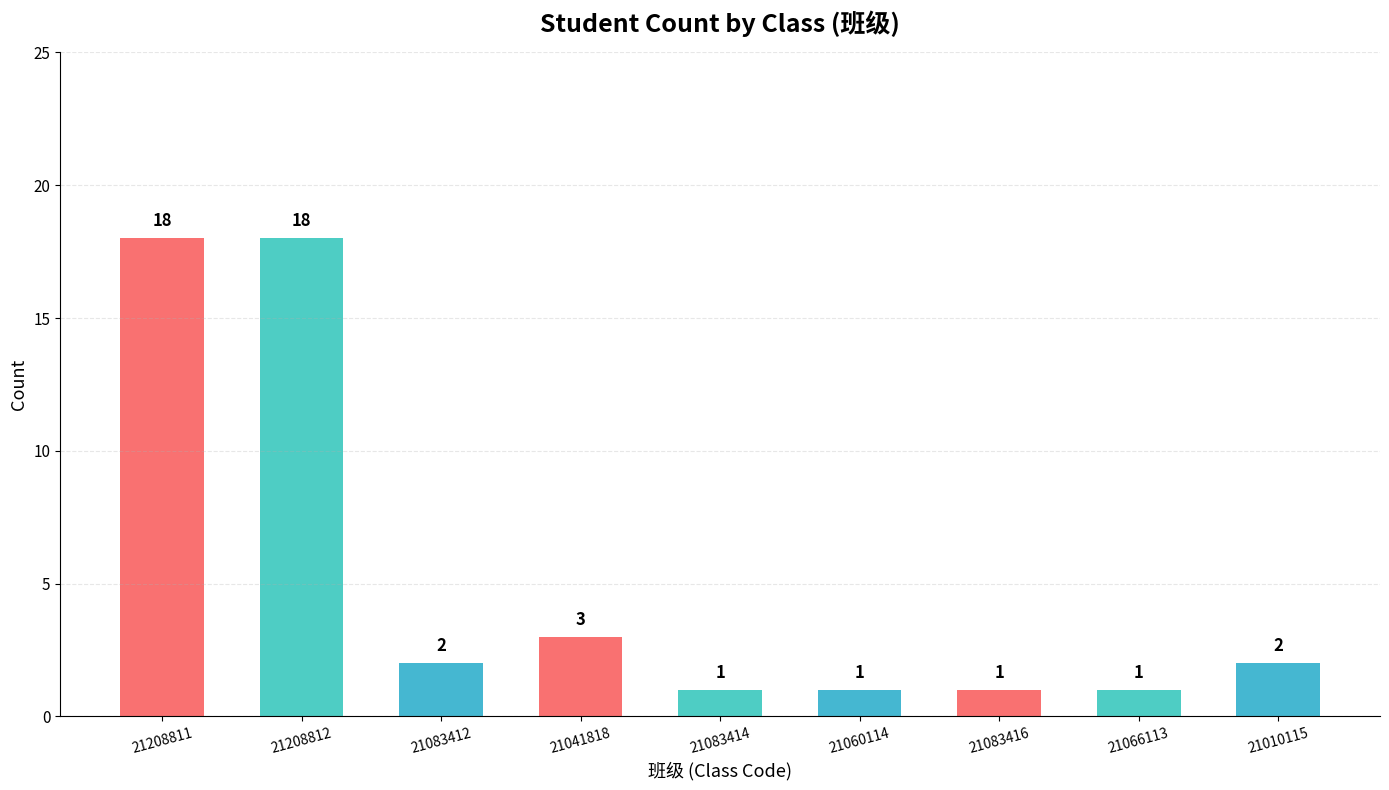

At which label does the data first exceed 2?

21208811